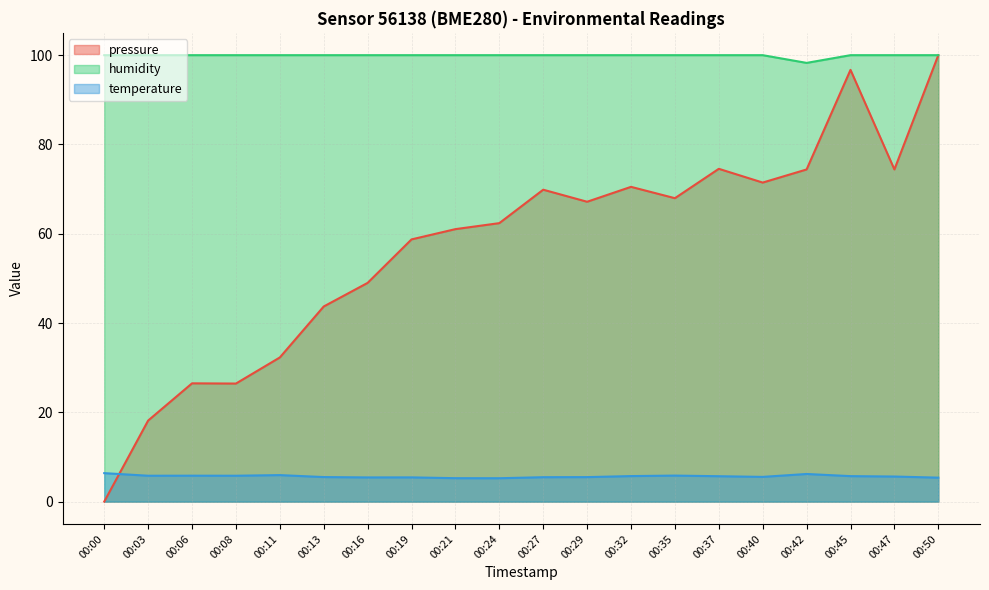

Rank the series by their maximum value, from highest to lowest.

pressure, humidity, temperature